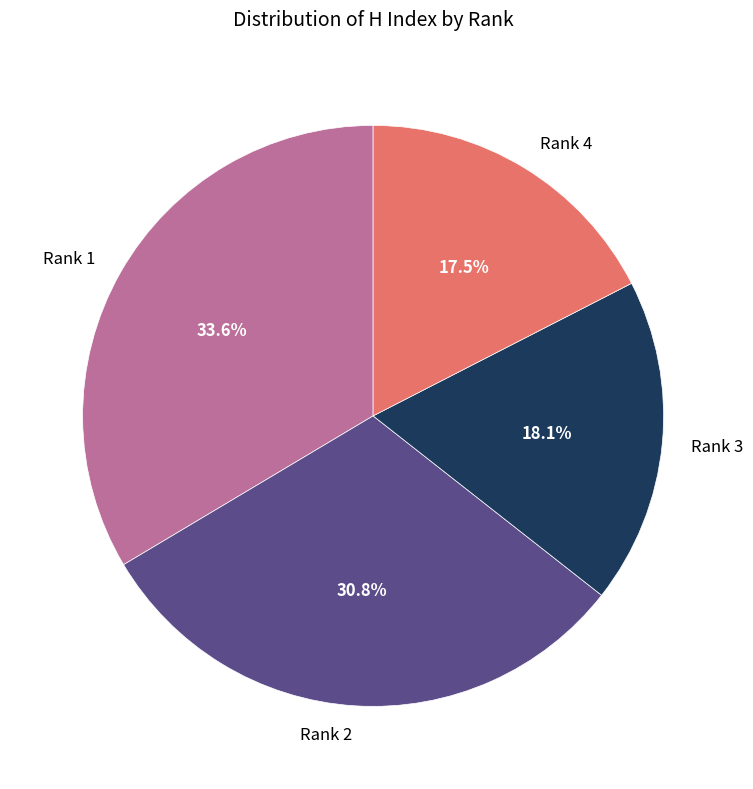

To the nearest percent, what is the difference between the largest and smallest slice percentages?

16%